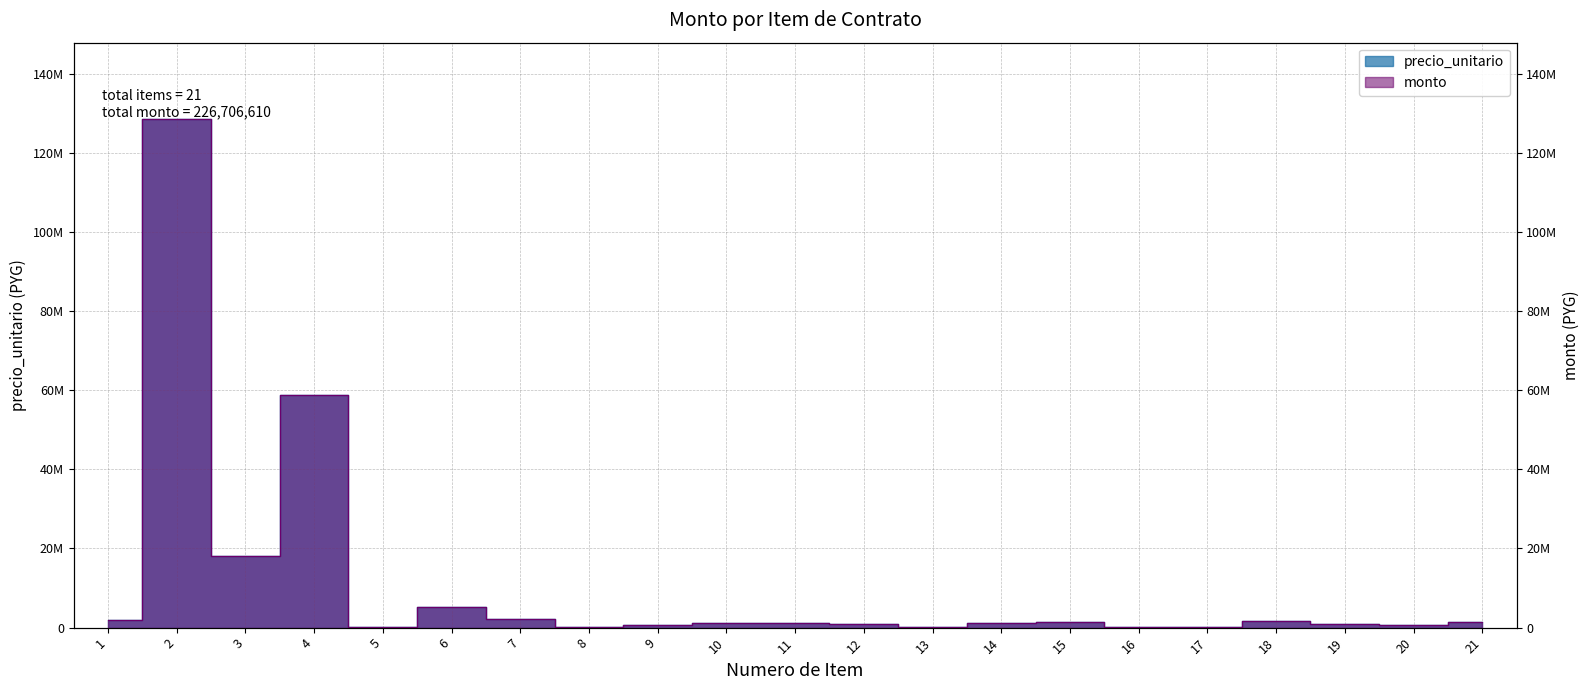

The monto series shows 7837695 at 6. True or false?

False